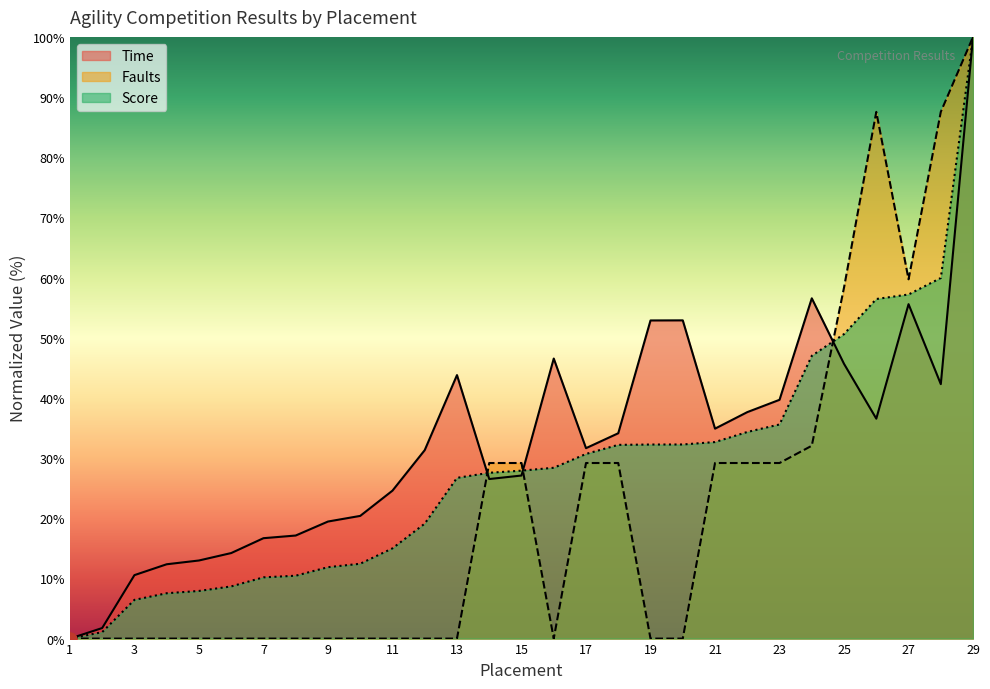

What are all the series names shown in the legend?

Time, Faults, Score